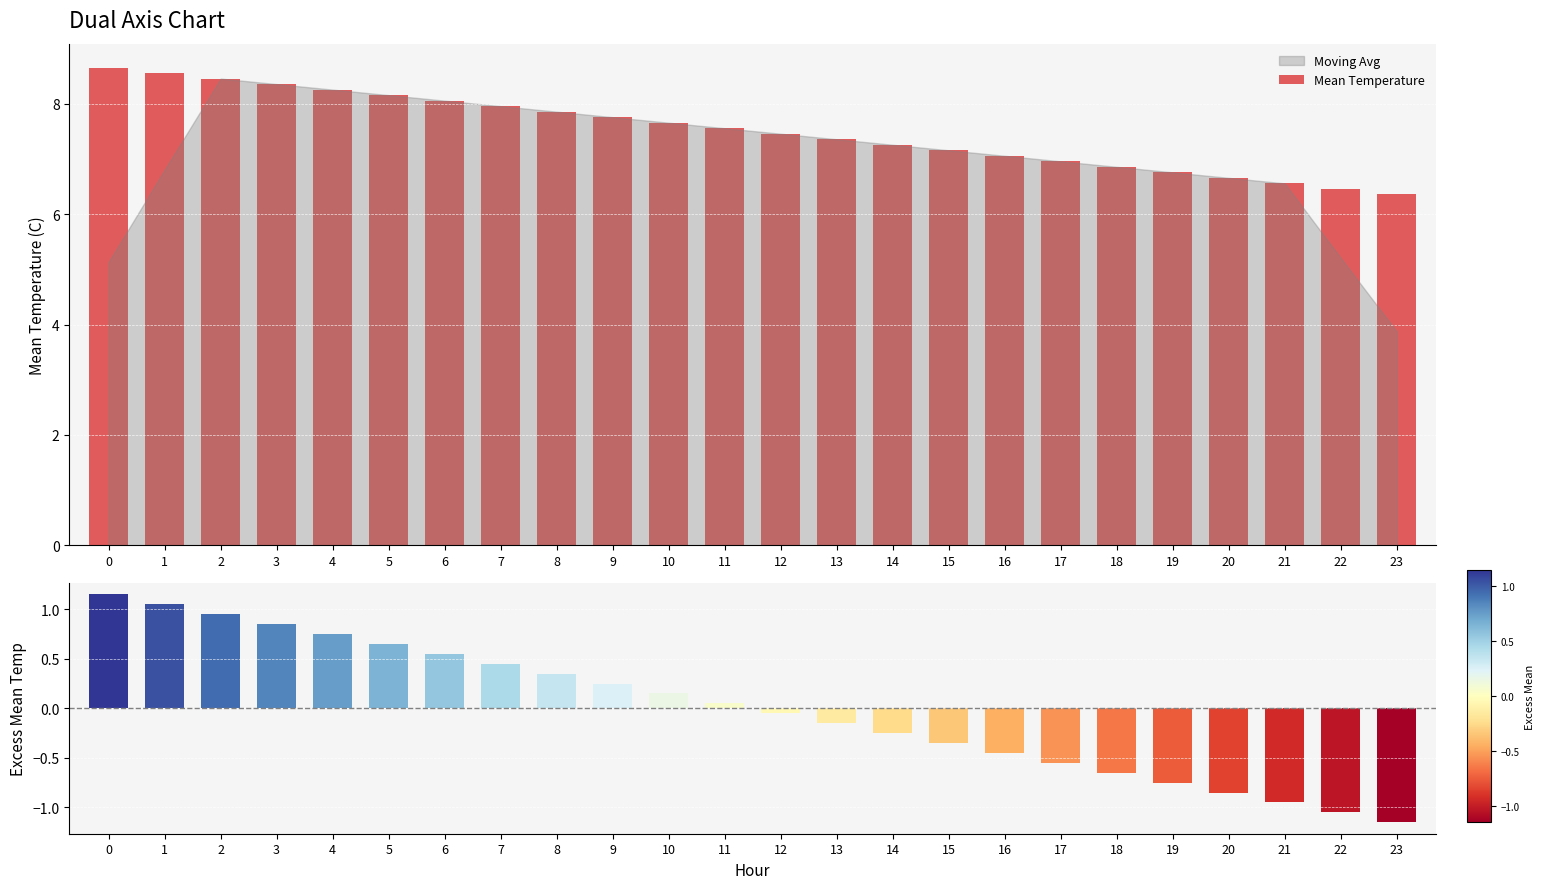

Rank the categories by Excess Mean Temp value from lowest to highest.

23, 22, 21, 20, 19, 18, 17, 16, 15, 14, 13, 12, 11, 10, 9, 8, 7, 6, 5, 4, 3, 2, 1, 0